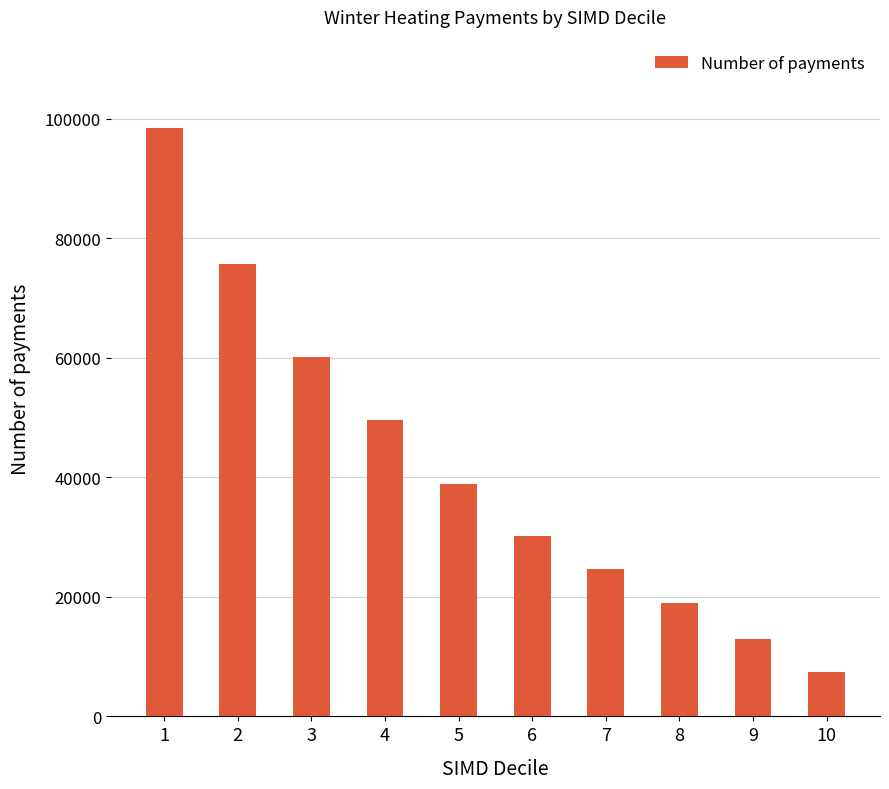

Are the bars horizontal?

No